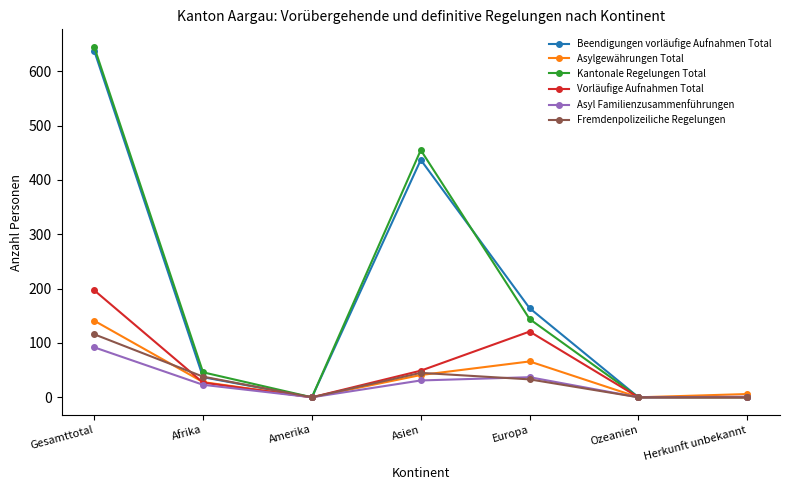

Is it true that Asylgewährungen Total equals 58 at Amerika?

False